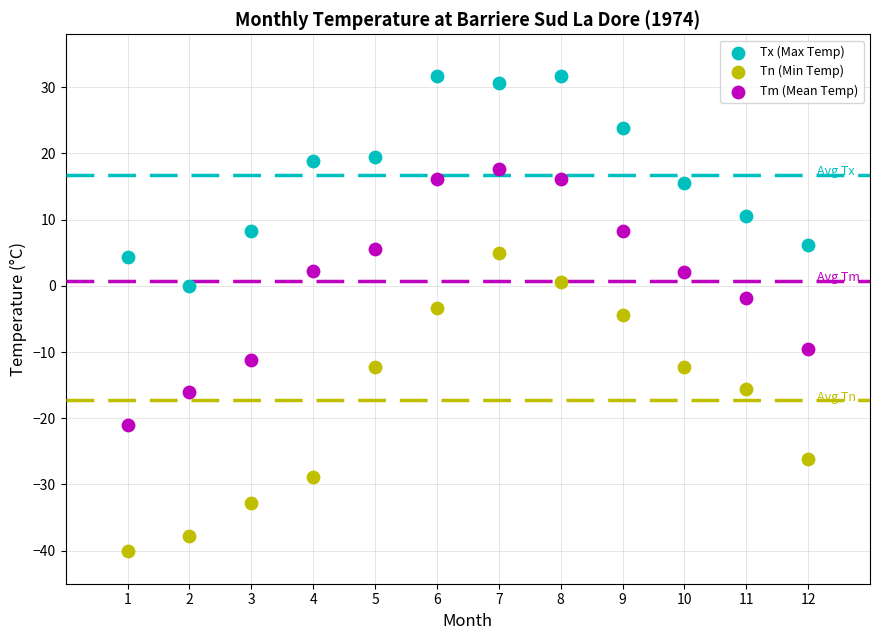

Across all data points, what is the range of Y values (max minus min)?

71.7